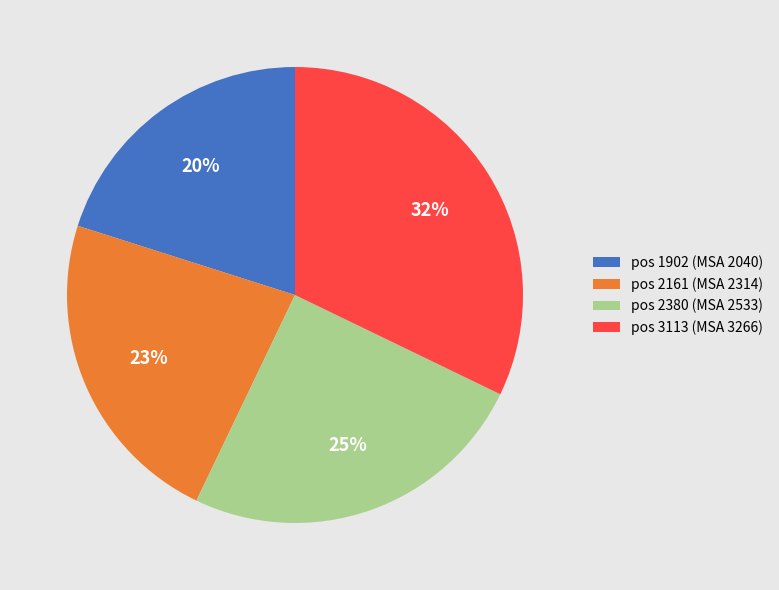

Count the number of slices in the pie.

4